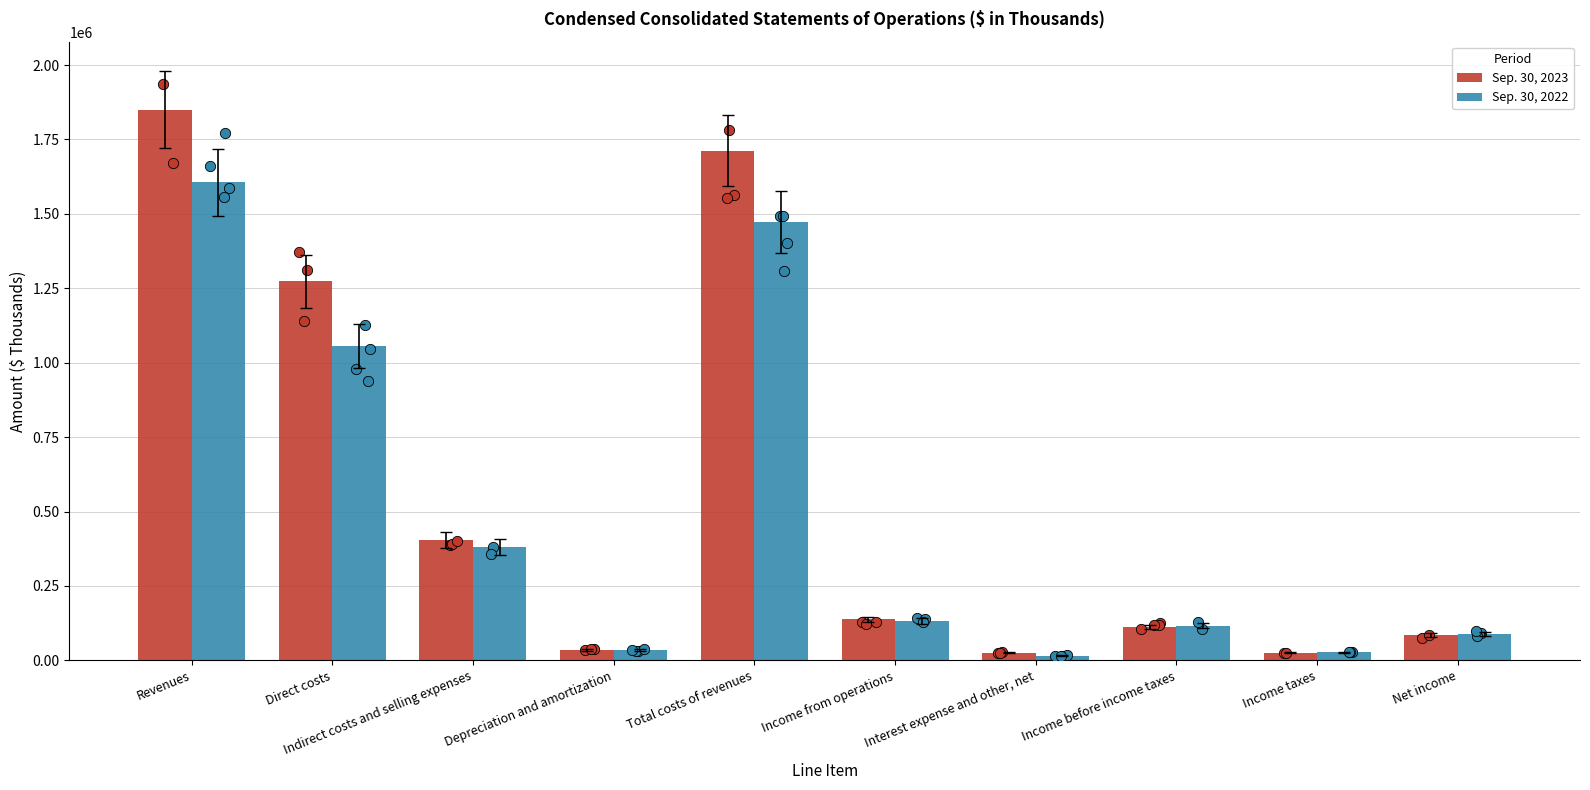

What is the total value across all series at Income taxes?

53216